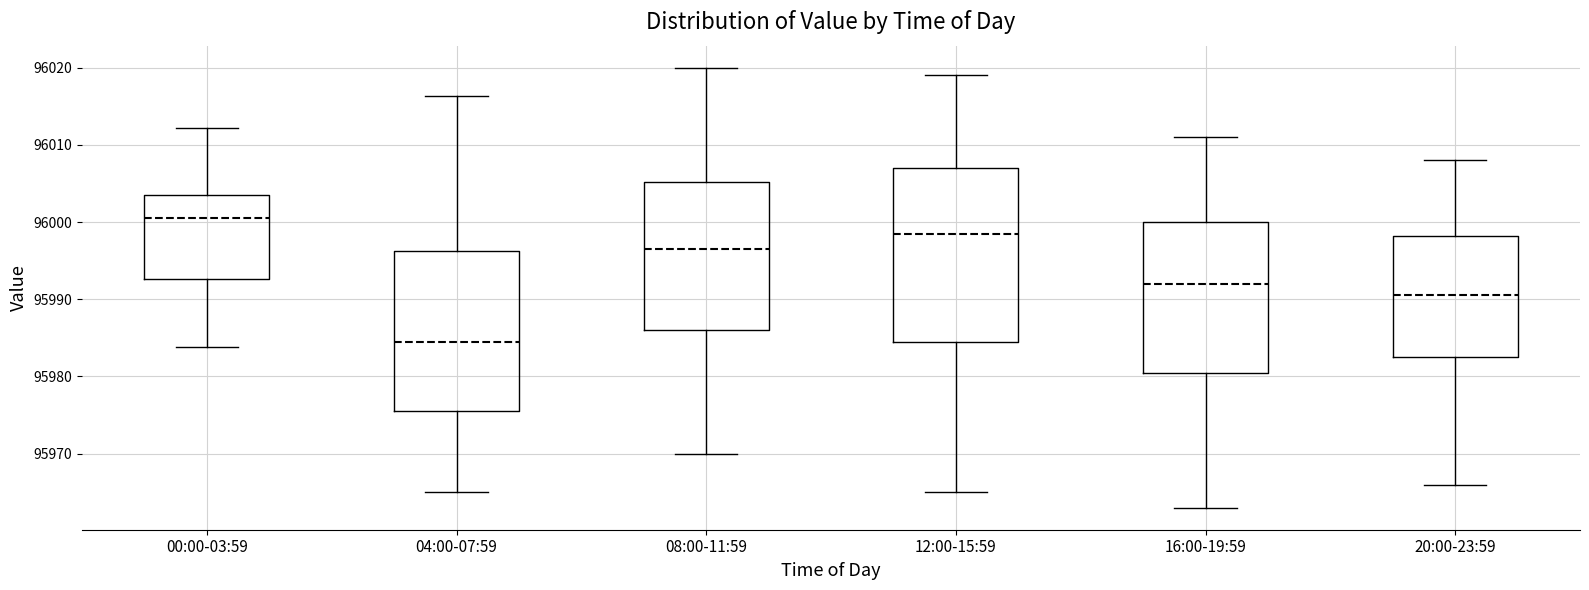

Which box is the tallest, from its lower edge to its upper edge?

12:00-15:59